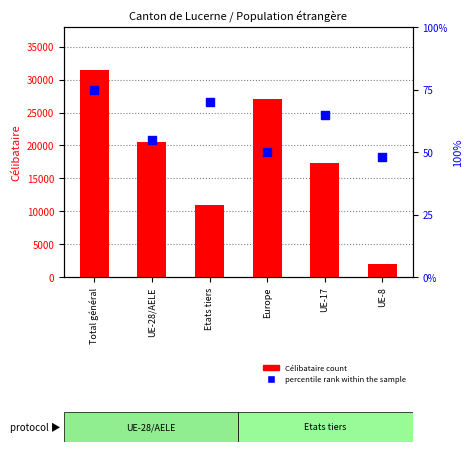

At how many categories does at least one series exceed 28678?

1